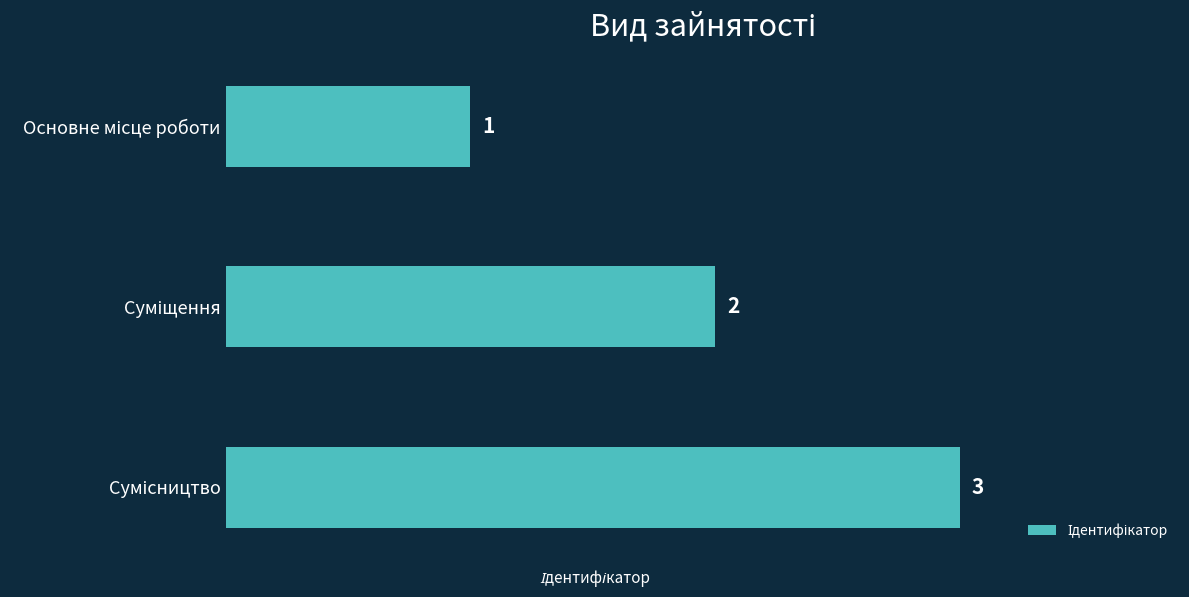

What is the minimum value shown in the chart?

1